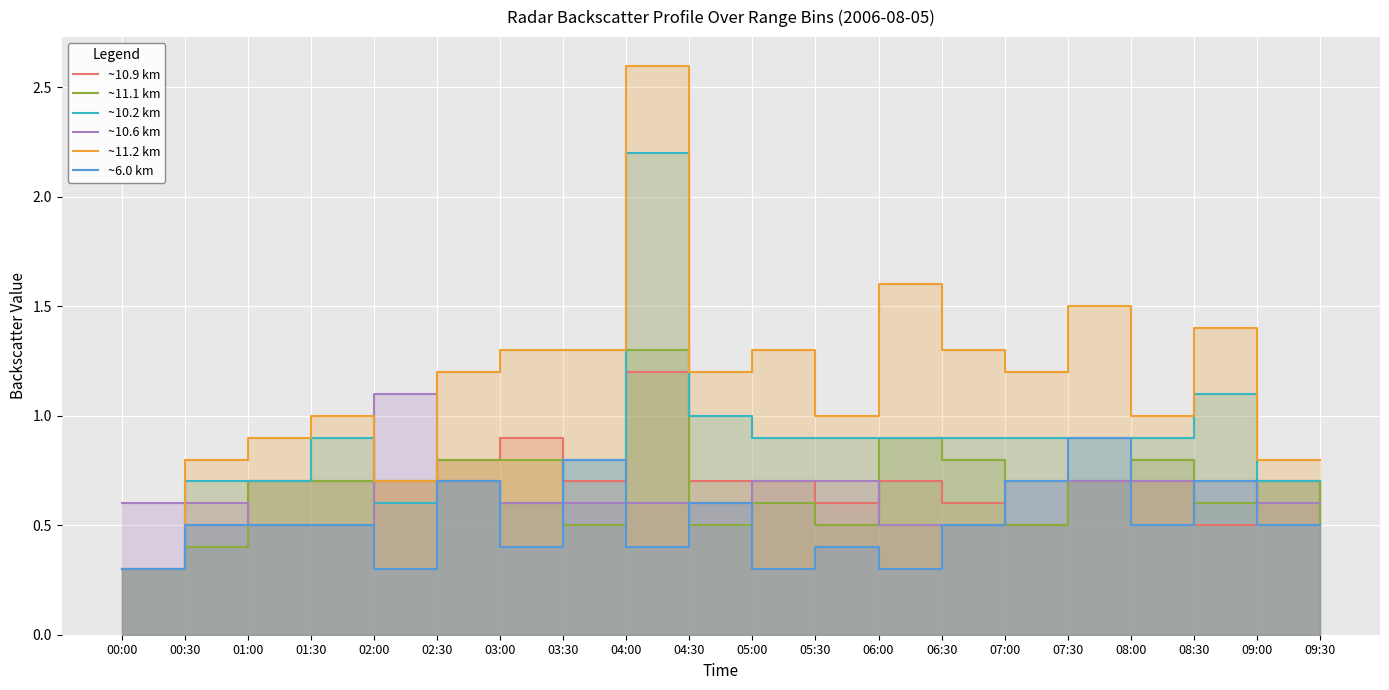

How many ~10.9 km values are between 0 and 1?

19